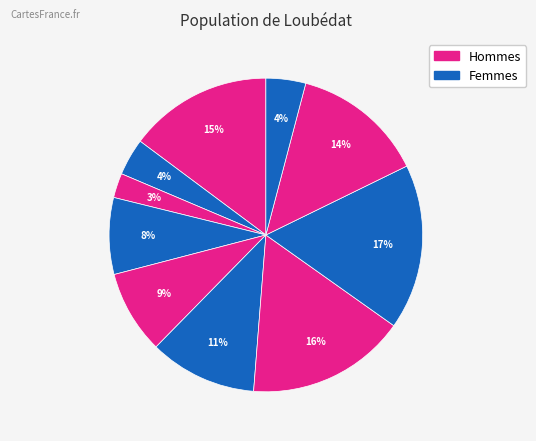

Rank the categories by value from highest to lowest.

pct75, pct65, pct05, pct85, pct55, pct45, pct35, pct95, pct15, pct25